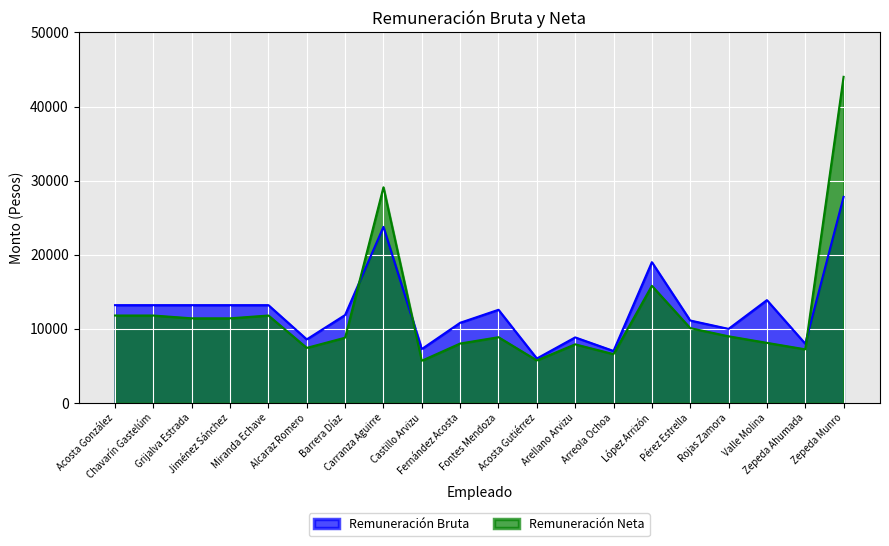

Reading left to right, extract all data points from this chart.

Remuneración Bruta: Acosta González=13200.0	Chavarín Gastelúm=13200.0	Grijalva Estrada=13200.0	Jiménez Sánchez=13200.0	Miranda Echave=13200.0	Alcaraz Romero=8583.3	Barrera Díaz=11870.1	Carranza Aguirre=23757.6	Castillo Arvizu=7278.0	Fernández Acosta=10820.7	Fontes Mendoza=12574.5	Acosta Gutiérrez=6000.0	Arellano Arvizu=8850.0	Arreola Ochoa=7020.0	López Arrizón=18999.9	Pérez Estrella=11130.0	Rojas Zamora=9999.9	Valle Molina=13877.4	Zepeda Ahumada=7999.8	Zepeda Munro=27810.9
Remuneración Neta: Acosta González=11802.8	Chavarín Gastelúm=11802.4	Grijalva Estrada=11423.6	Jiménez Sánchez=11423.6	Miranda Echave=11802.8	Alcaraz Romero=7432.8	Barrera Díaz=8811.6	Carranza Aguirre=29103.2	Castillo Arvizu=5697.6	Fernández Acosta=8021.2	Fontes Mendoza=8877.2	Acosta Gutiérrez=5739.2	Arellano Arvizu=7914.0	Arreola Ochoa=6590.0	López Arrizón=15811.2	Pérez Estrella=10103.6	Rojas Zamora=8998.4	Valle Molina=8114.8	Zepeda Ahumada=7240.4	Zepeda Munro=44007.2